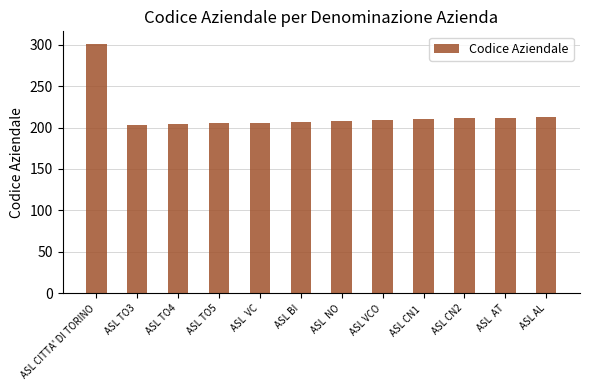

True or false: the data shows 374 at ASL AL.

False